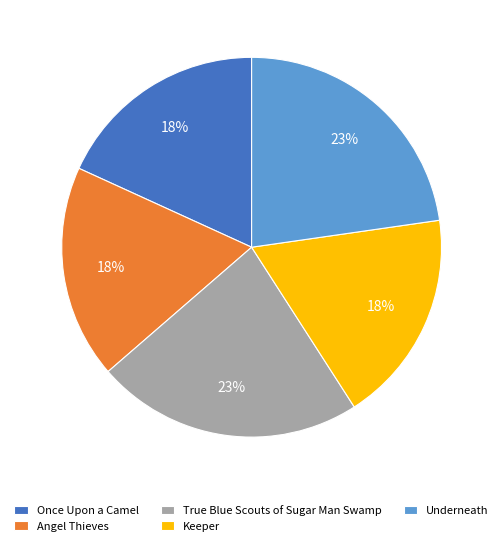

Is Underneath the majority of the pie?

No